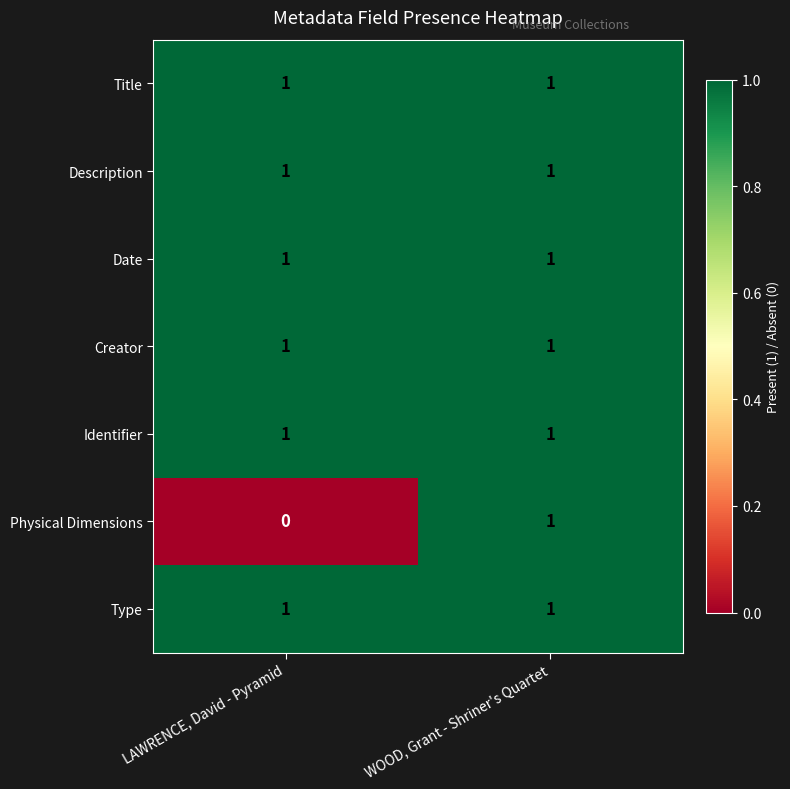

Reading left to right, list all the values displayed in this chart.

Title: LAWRENCE, David - Pyramid=1	WOOD, Grant - Shriner's Quartet=1
Description: LAWRENCE, David - Pyramid=1	WOOD, Grant - Shriner's Quartet=1
Date: LAWRENCE, David - Pyramid=1	WOOD, Grant - Shriner's Quartet=1
Creator: LAWRENCE, David - Pyramid=1	WOOD, Grant - Shriner's Quartet=1
Identifier: LAWRENCE, David - Pyramid=1	WOOD, Grant - Shriner's Quartet=1
Physical Dimensions: LAWRENCE, David - Pyramid=0	WOOD, Grant - Shriner's Quartet=1
Type: LAWRENCE, David - Pyramid=1	WOOD, Grant - Shriner's Quartet=1